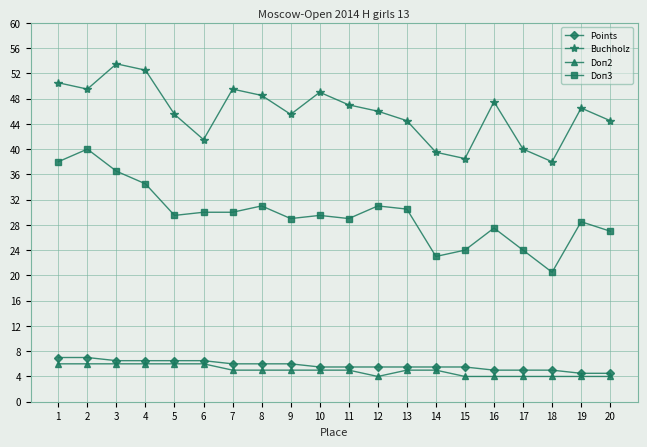

What is the value of the Buchholz point at the 7th from the left?

49.5